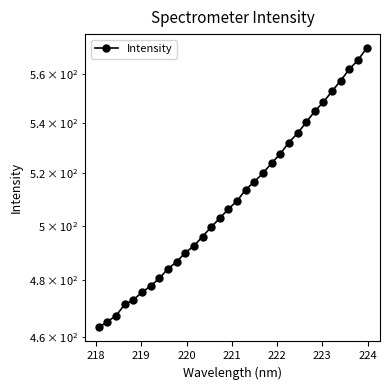

What is the smallest value displayed?

463.4